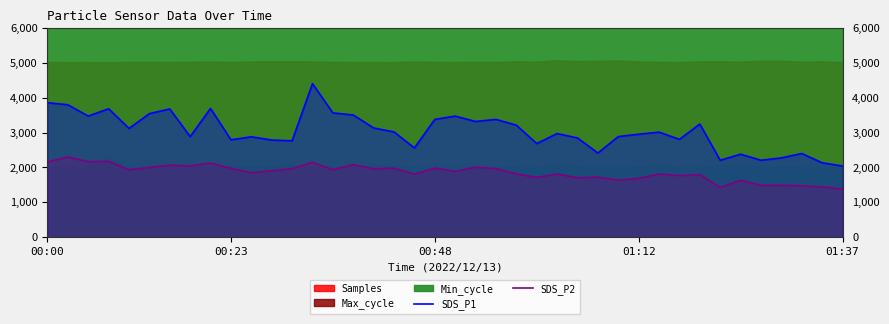

True or false: SDS_P2 and SDS_P1 cross at least once.

False